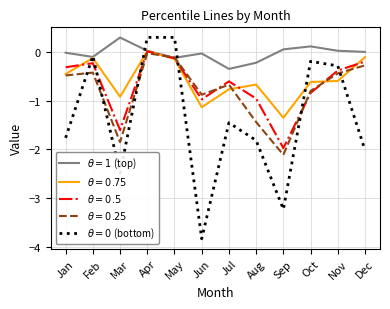

At which category is the sum across all series the highest?

Apr